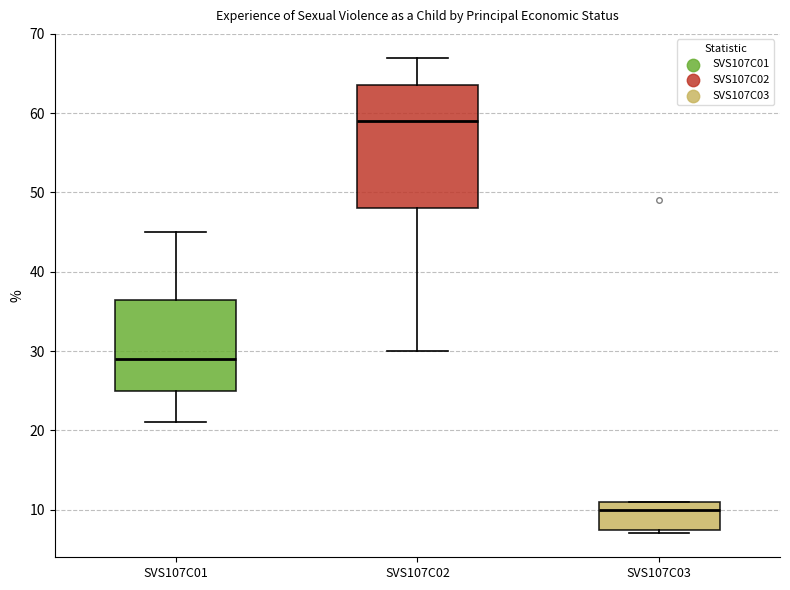

Reading left to right, transcribe this box plot: for each box, give where its median line is, the range the box spans, and where its two whiskers end, as read against the y-axis. The values are not printed on the chart, so give them approximately, as read against the axis.

SVS107C01: median 29, box 25 to 37, whiskers 21 to 45
SVS107C02: median 59, box 48 to 64, whiskers 30 to 67
SVS107C03: median 10, box 8 to 11, whiskers 7 to 11